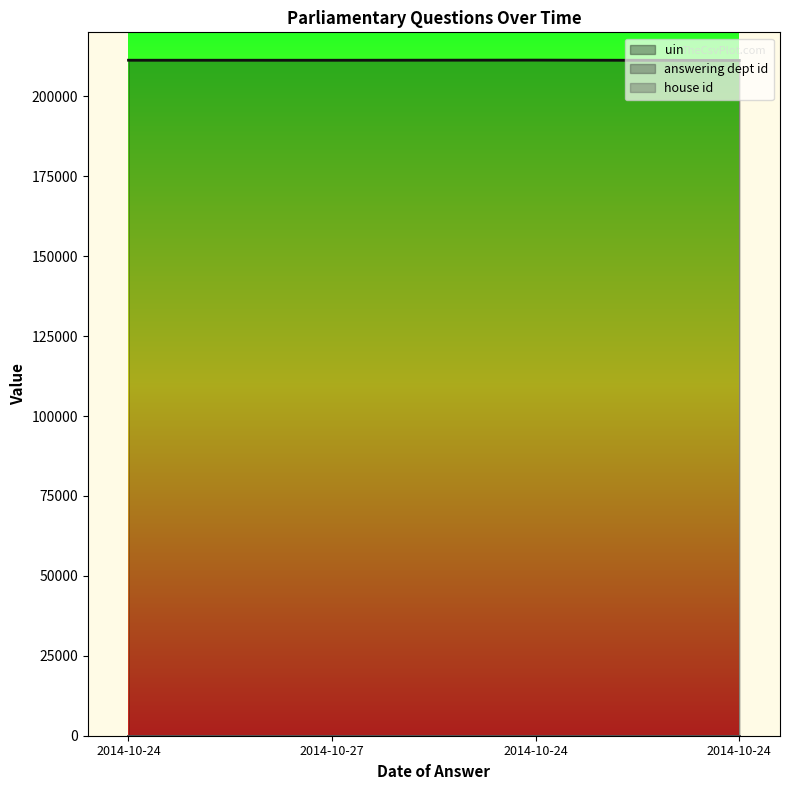

Does the chart display data point markers on the line(s)?

No